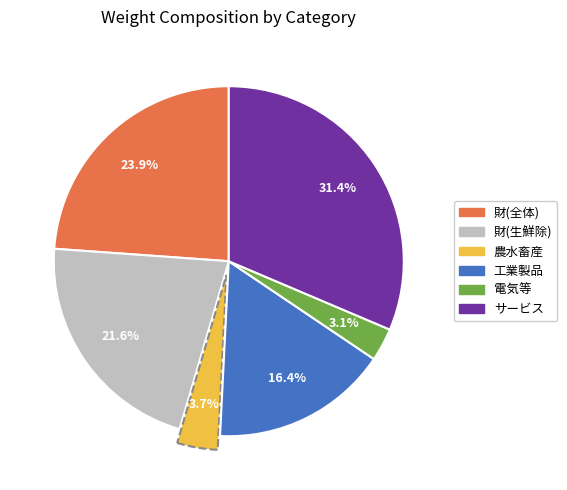

Is there a majority slice in this chart?

No